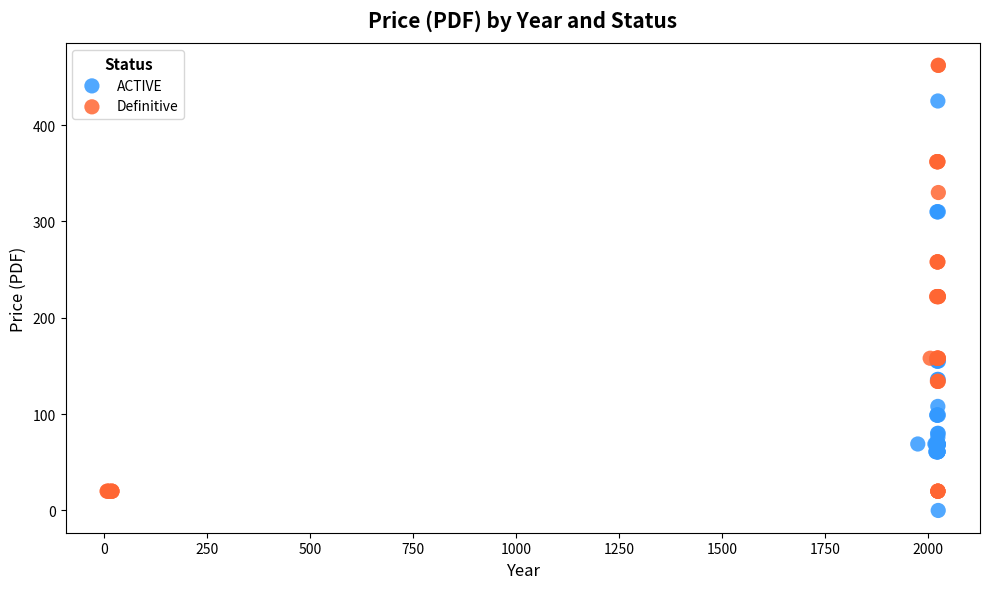

Which series has the widest spread of Y values?

Definitive